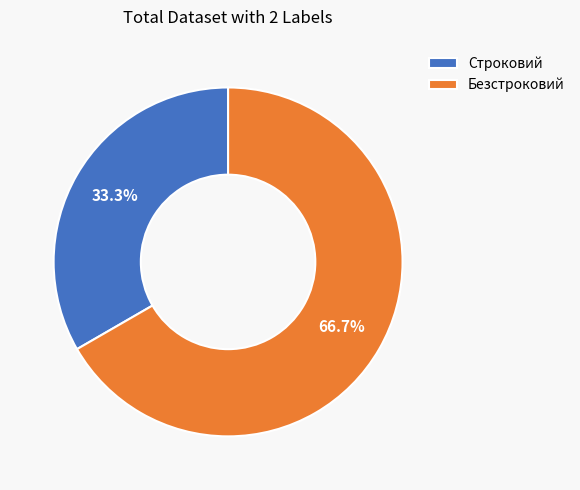

How many slices are in this pie chart?

2